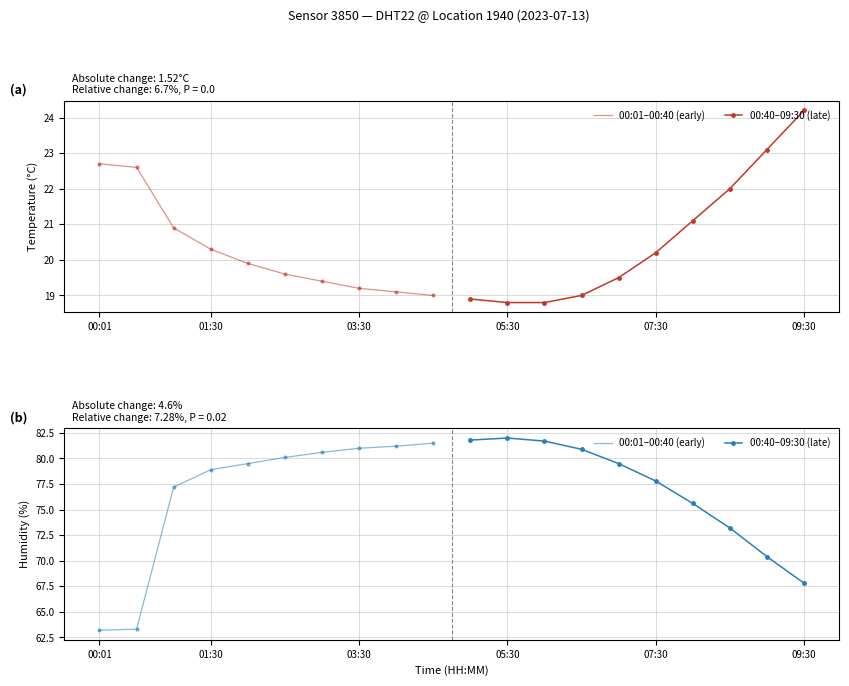

Which series changed the most between 00:01 and 05:30?

00:01–00:40 (early)